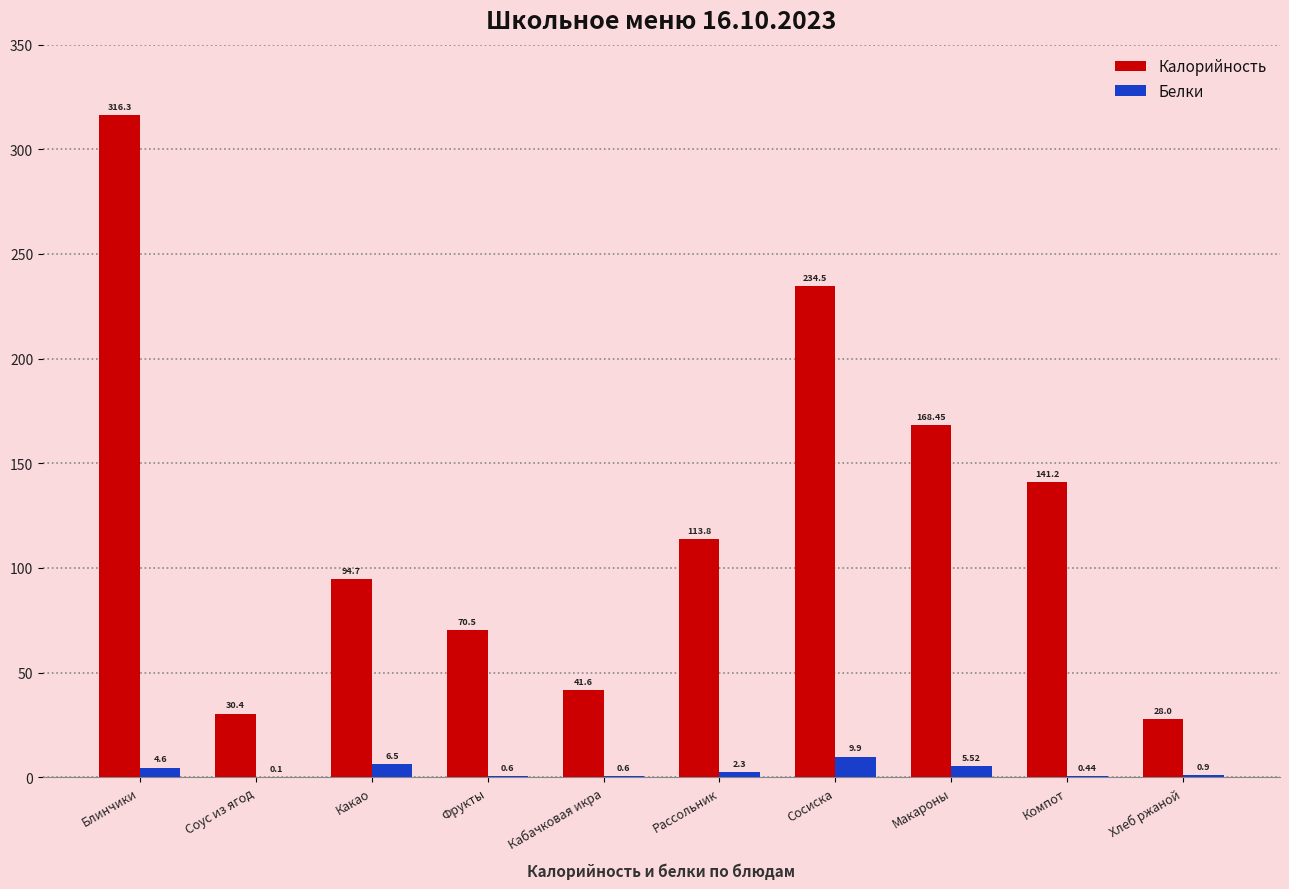

The value of Белки at Кабачковая икра is 0.6. True or false?

True